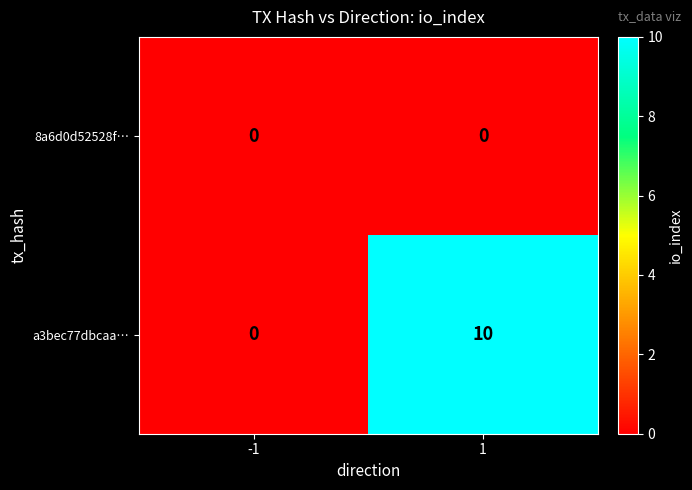

Rank the series by their maximum value, from lowest to highest.

8a6d0d52528f…, a3bec77dbcaa…